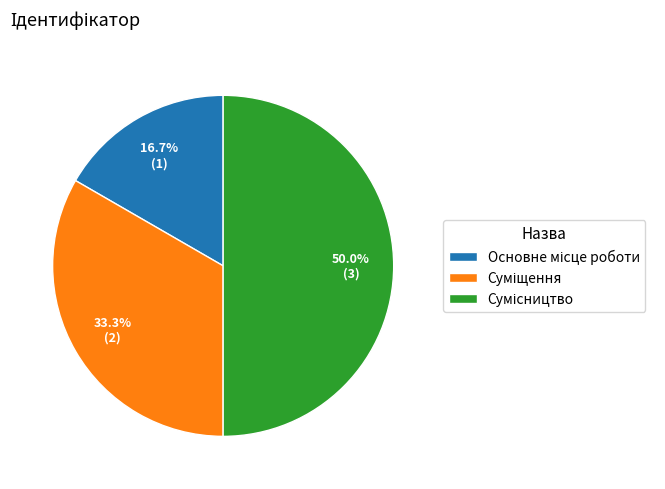

Approximately how many times larger is the value at Сумісництво compared to Суміщення?

1.5